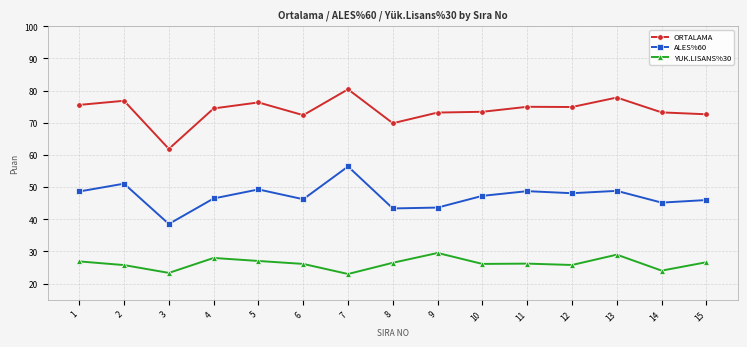

True or false: YUK.LISANS%30 and ALES%60 cross at least once.

False